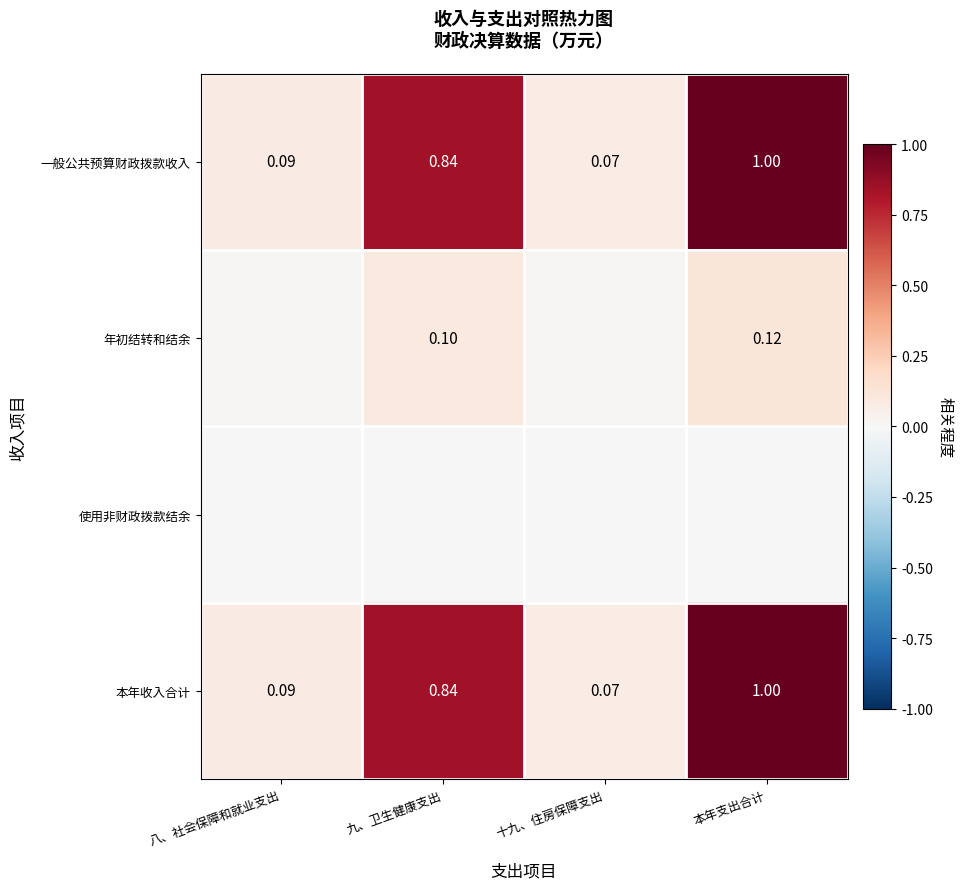

What is the maximum value shown in the chart?

1.0